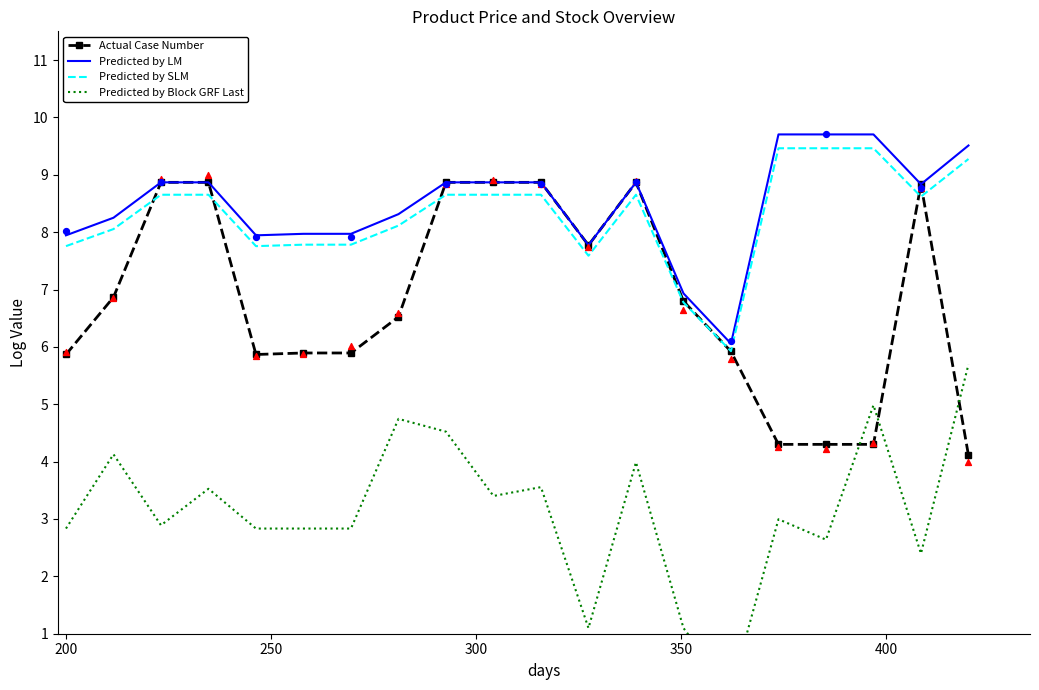

Which series reaches the minimum Y coordinate?

Predicted by Block GRF Last